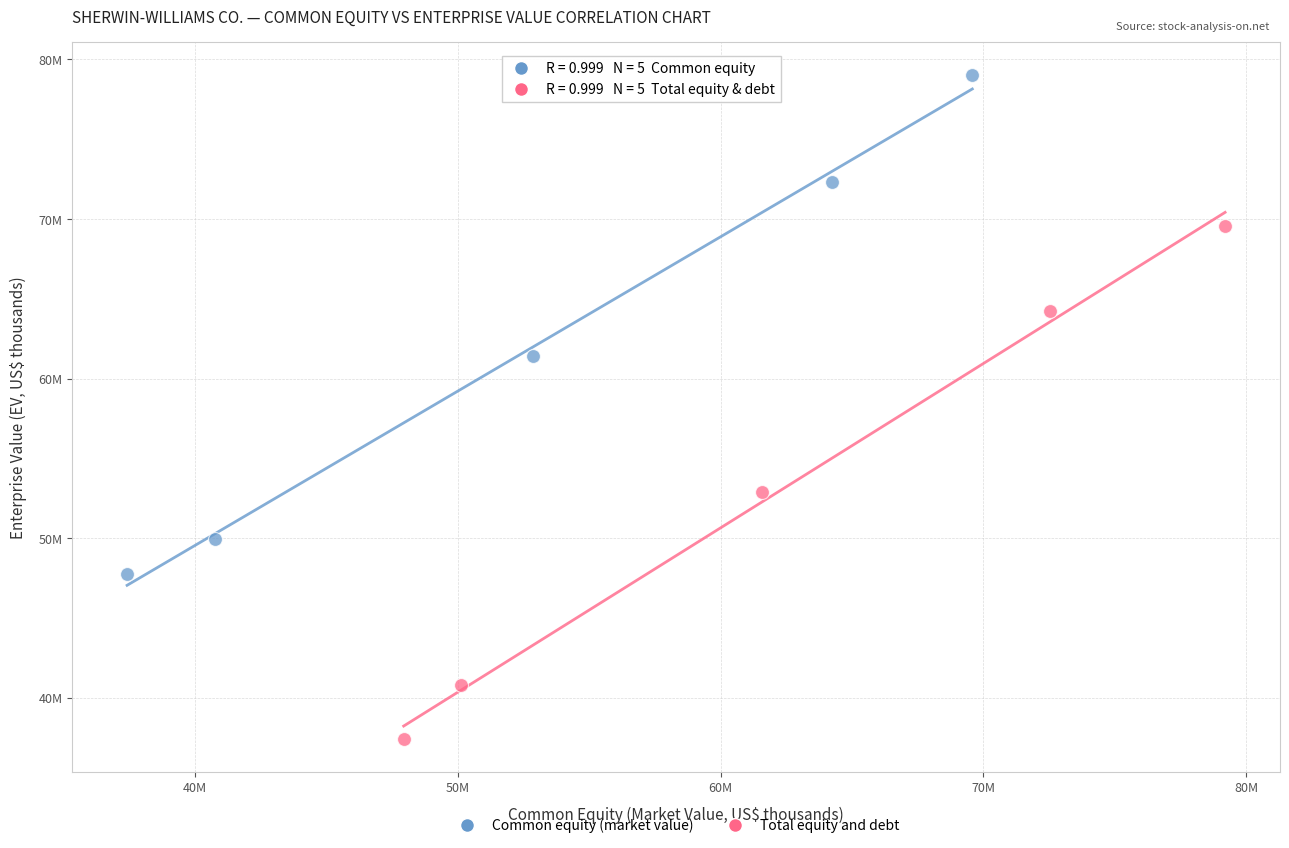

Which series contains the lowest Y value?

Total equity and debt